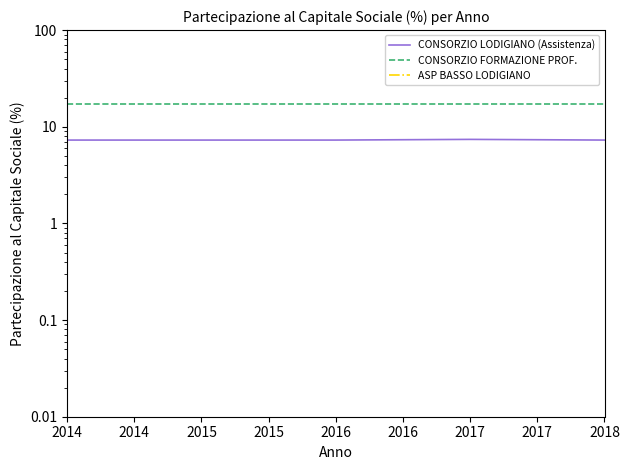

Which series has the largest total across all categories?

CONSORZIO FORMAZIONE PROF.